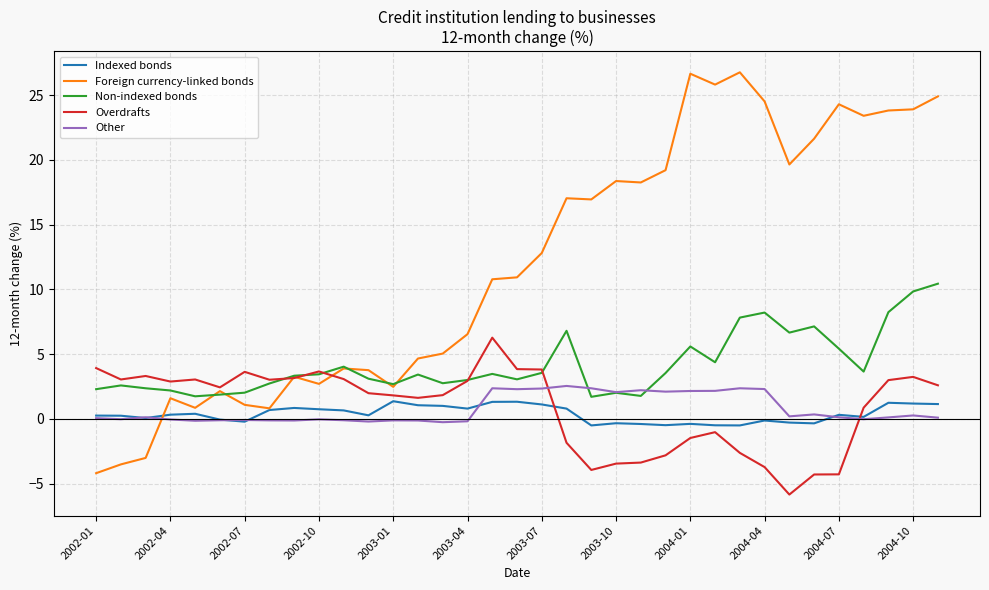

What is the highest value of the Indexed bonds series?

1.4